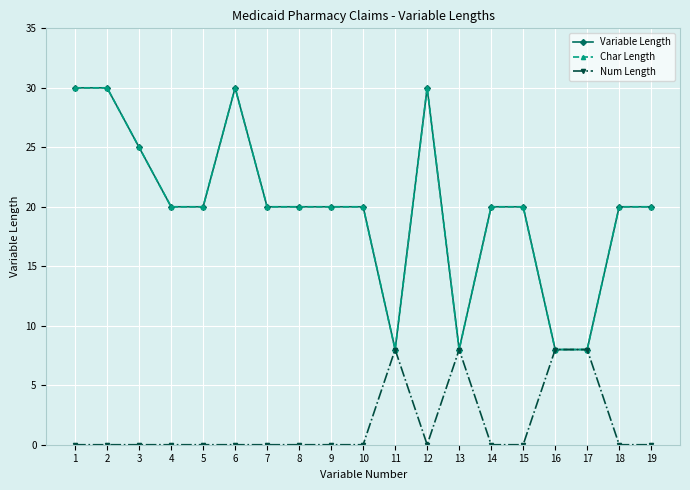

Count the Num Length values in the range 0 to 1.

15